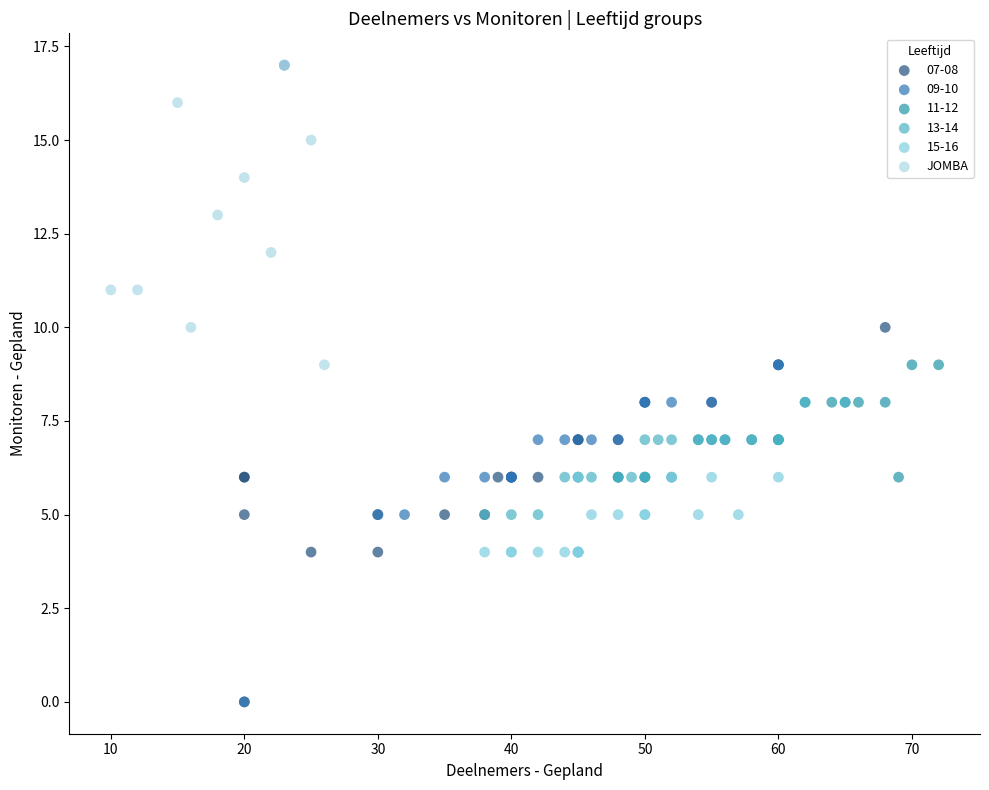

Which series has the widest spread of Y values?

09-10